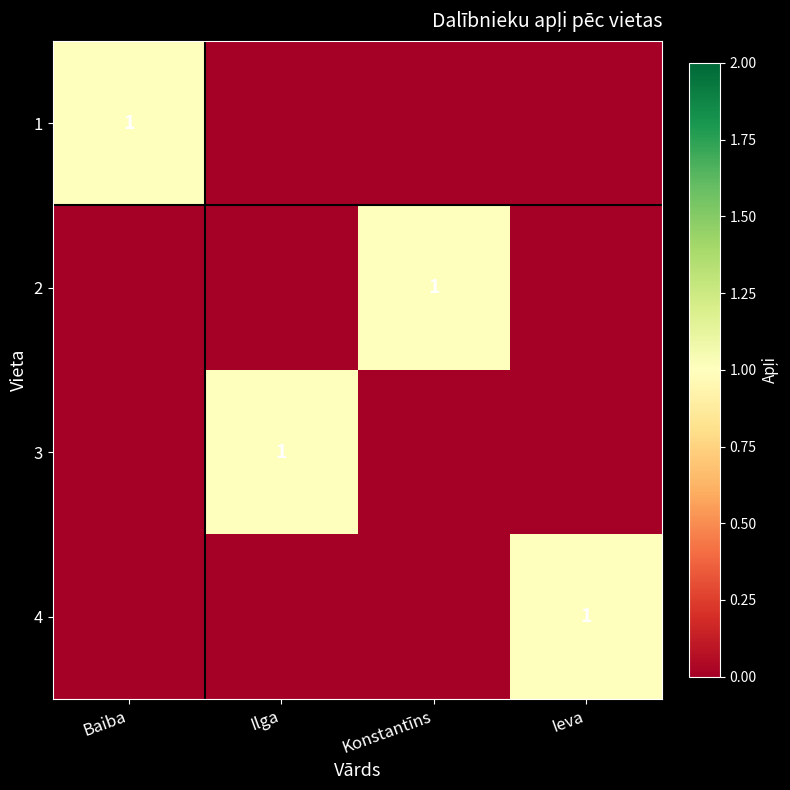

The 2 series shows 1 at Konstantīns. True or false?

True